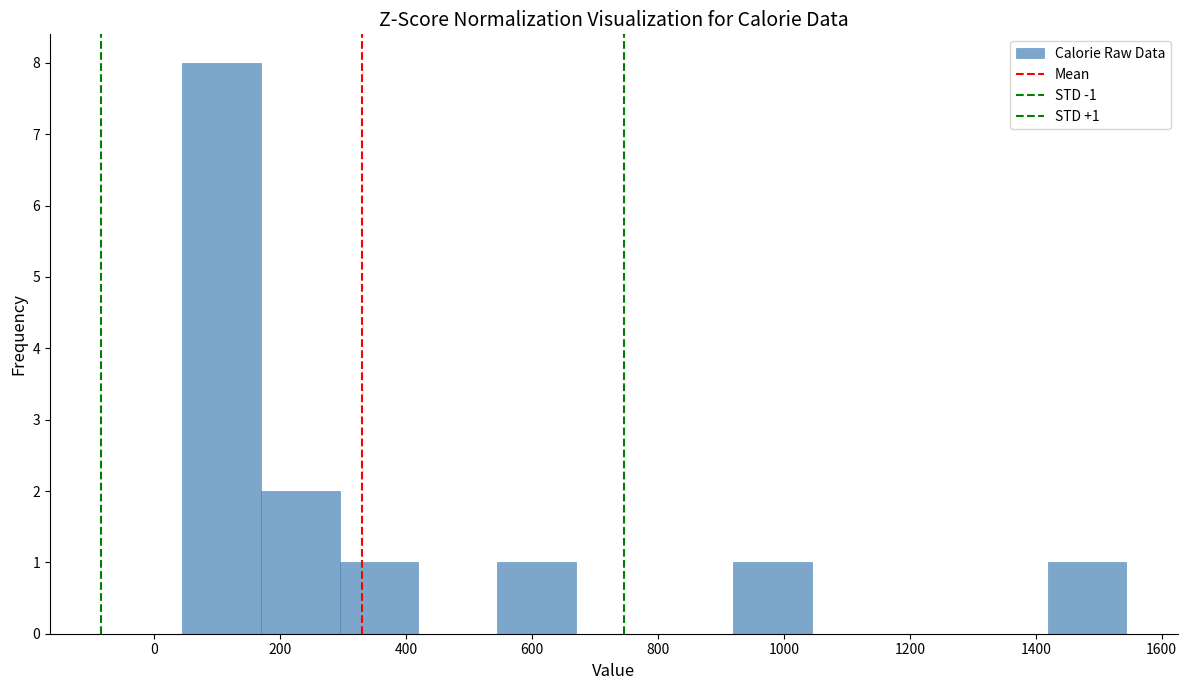

Over which range of the x-axis is the bar tallest?

40 to 160